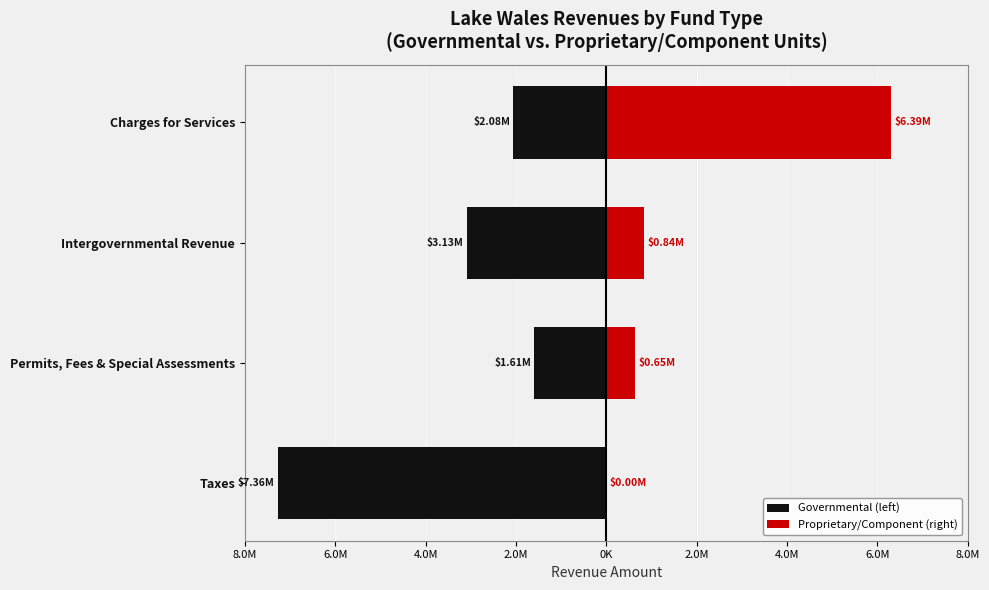

What is the difference between the second highest and minimum values in the Proprietary/Component (right) series?

843778